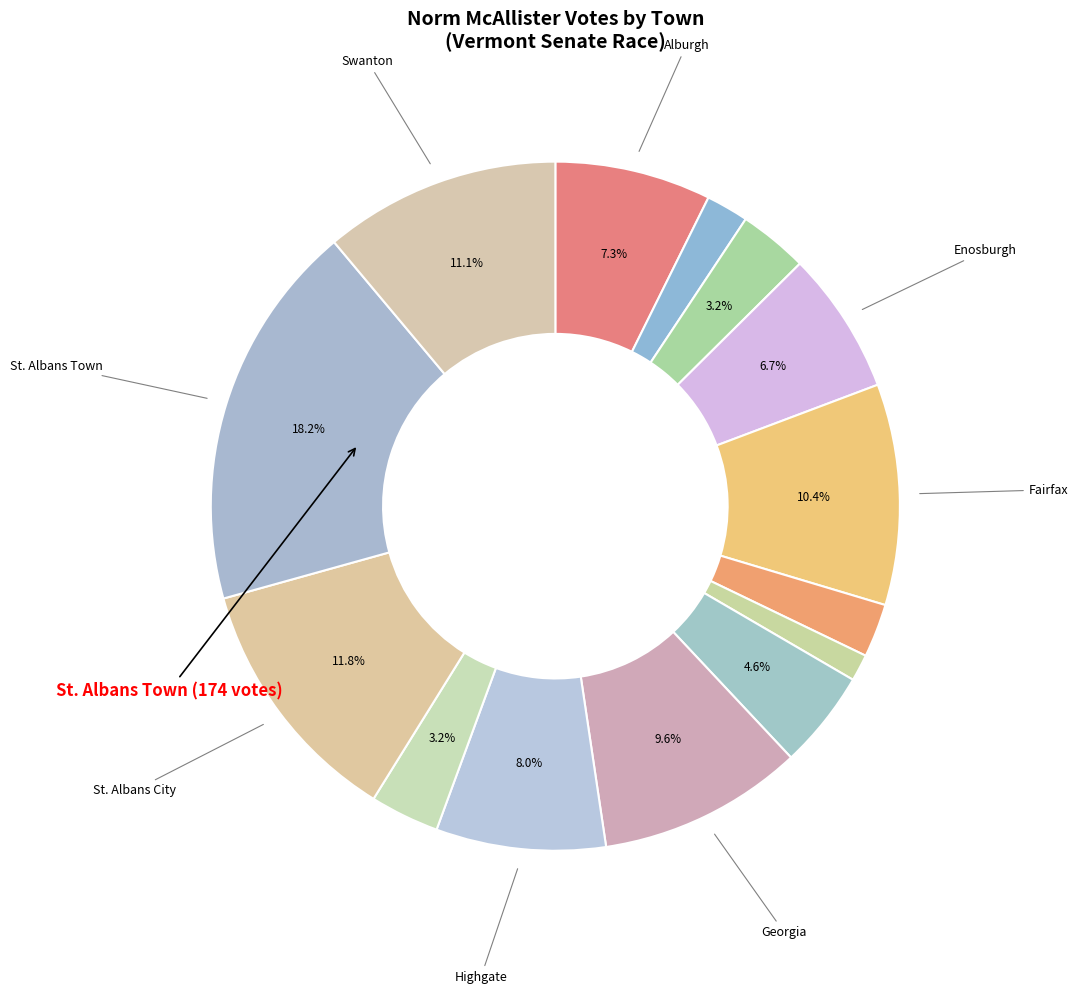

Is there any slice that represents more than half of the pie?

No